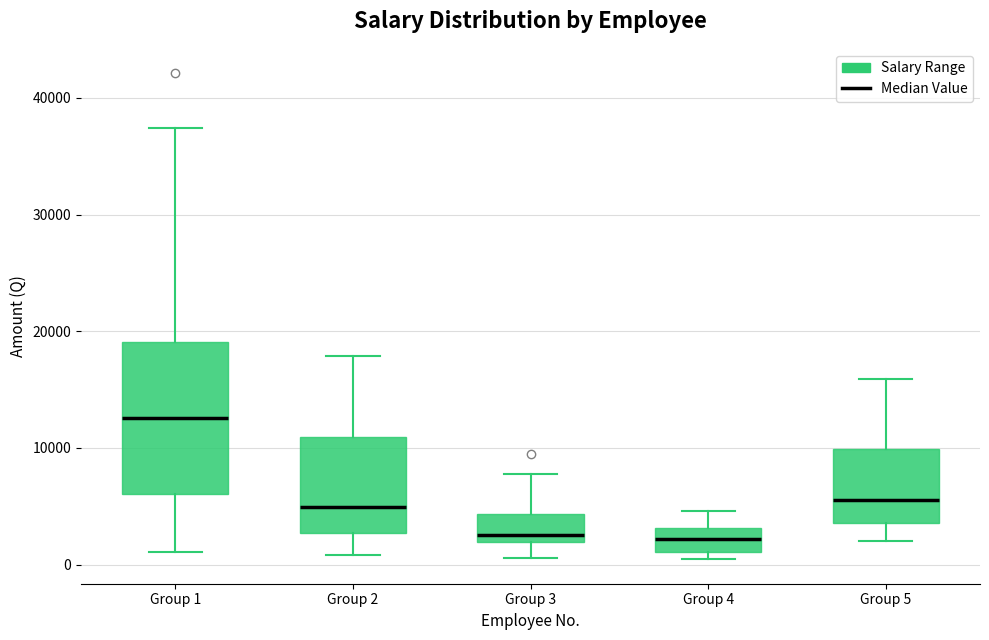

Reading left to right, transcribe this box plot: for each box, give where its median line is, the range the box spans, and where its two whiskers end, as read against the y-axis. The values are not printed on the chart, so give them approximately, as read against the axis.

Group 1: median 13000, box 6000 to 19000, whiskers 1000 to 37000
Group 2: median 5000, box 3000 to 11000, whiskers 1000 to 18000
Group 3: median 3000, box 2000 to 4000, whiskers 1000 to 8000
Group 4: median 2000, box 1000 to 3000, whiskers 0 to 5000
Group 5: median 6000, box 4000 to 10000, whiskers 2000 to 16000